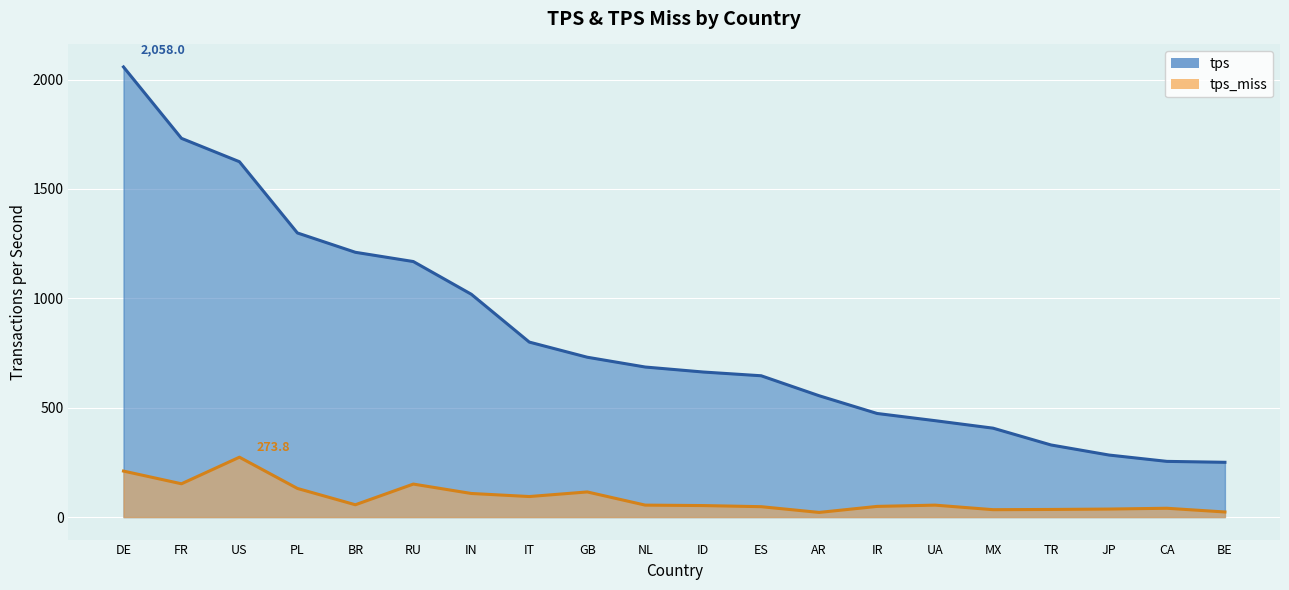

At which category does the chart reach its peak across all series?

DE